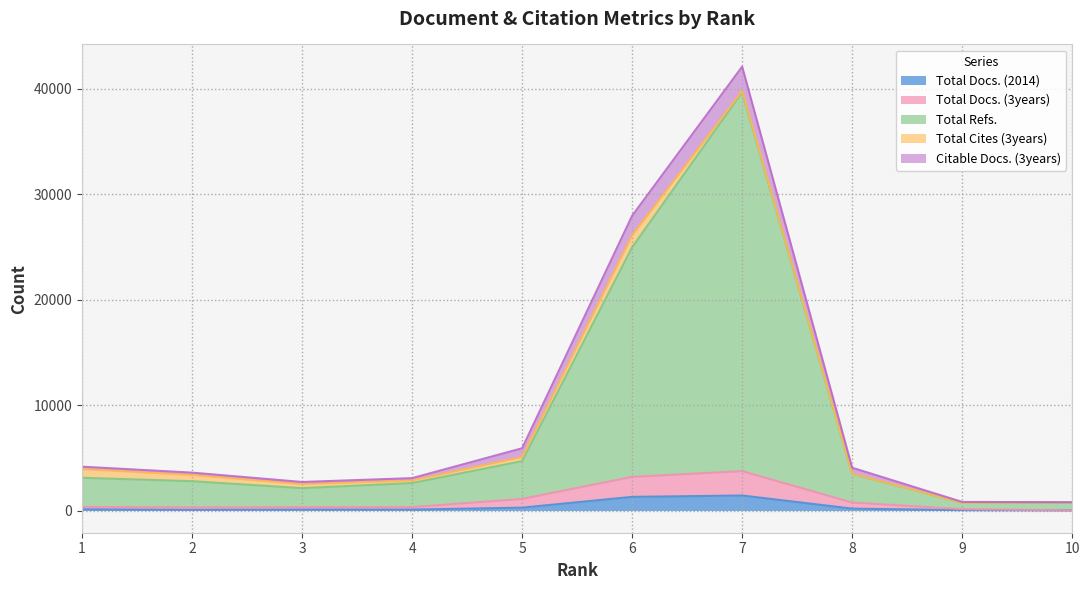

Which series has the largest total across all categories?

Total Refs.